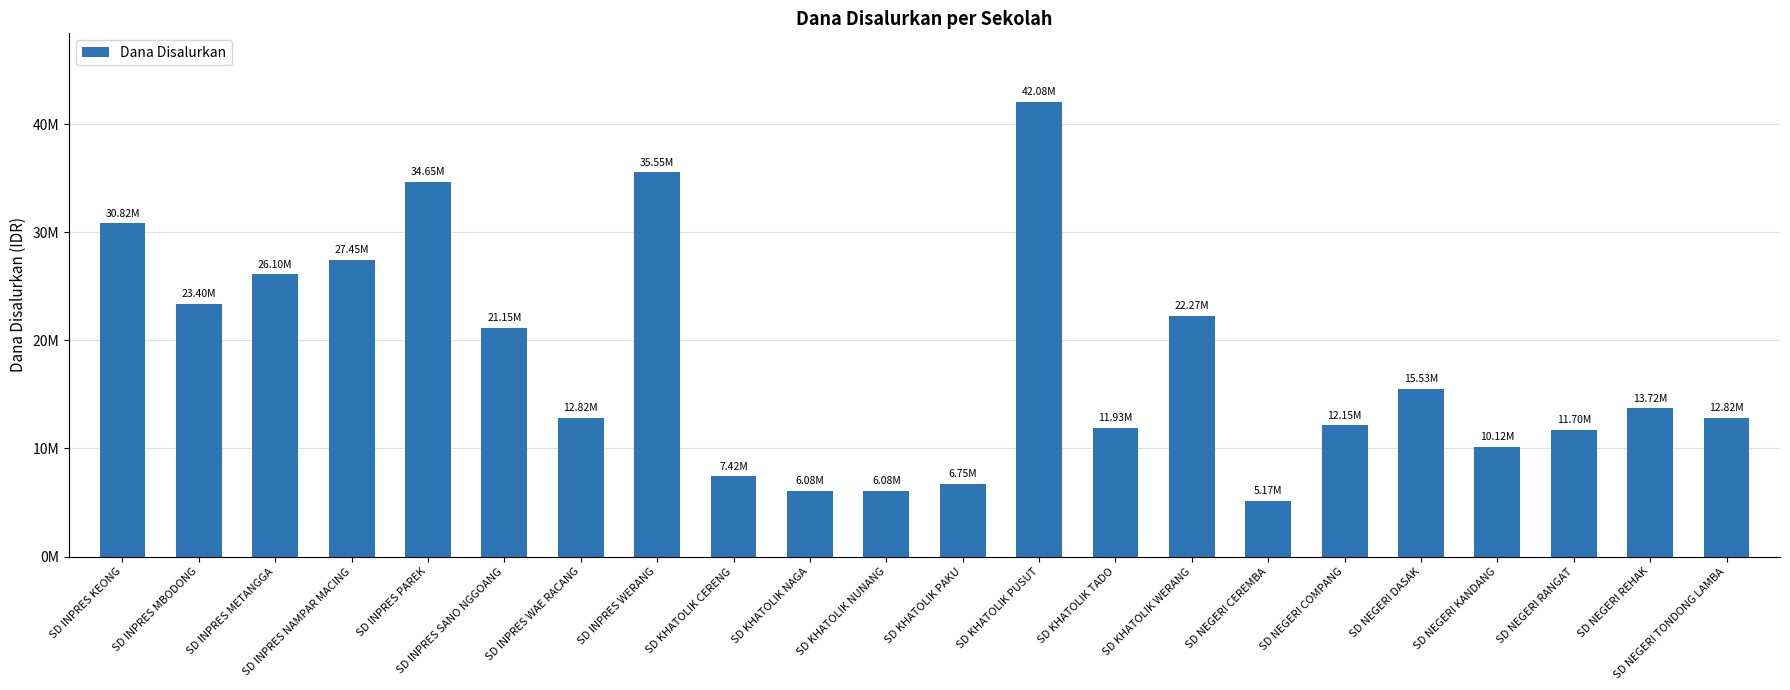

What is the ratio of the value at SD INPRES KEONG to the value at SD INPRES WERANG?

0.9